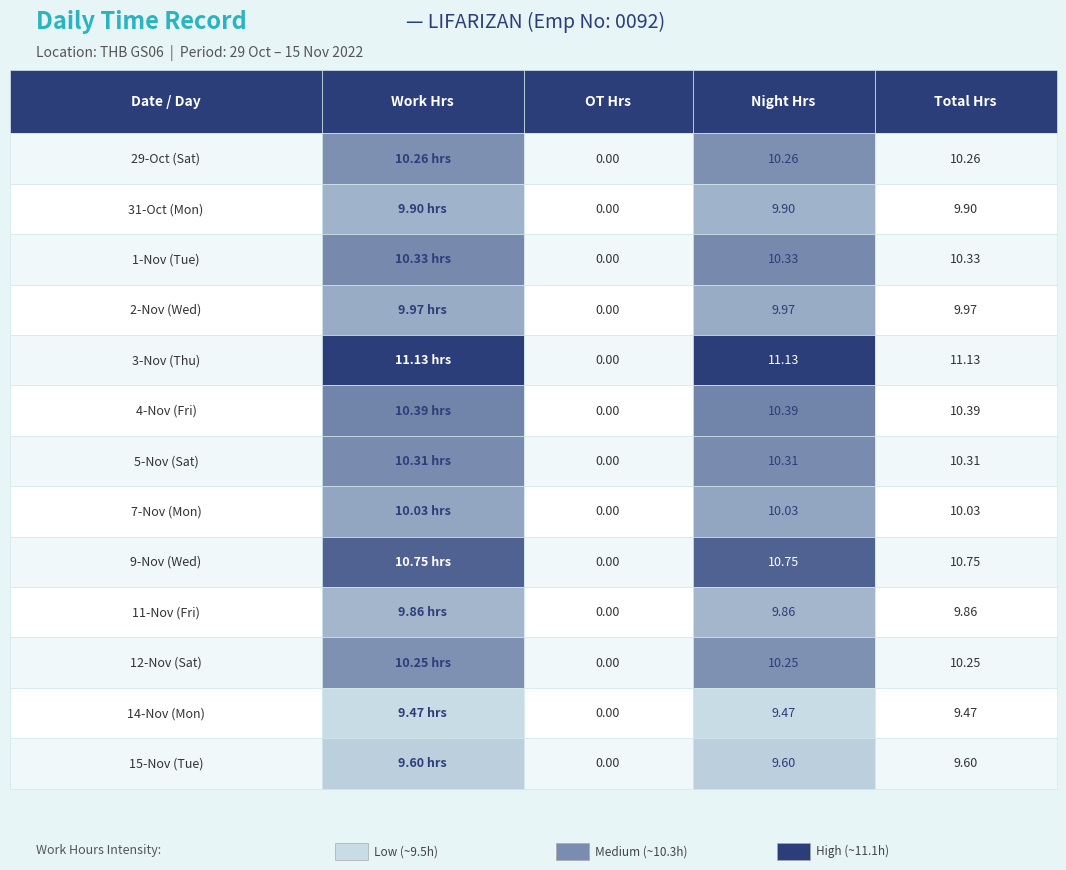

Reading left to right, extract all data points from this chart.

29-Oct (Sat): 0.0	10.3	10.3
31-Oct (Mon): 0.0	9.9	9.9
1-Nov (Tue): 0.0	10.3	10.3
2-Nov (Wed): 0.0	10.0	10.0
3-Nov (Thu): 0.0	11.1	11.1
4-Nov (Fri): 0.0	10.4	10.4
5-Nov (Sat): 0.0	10.3	10.3
7-Nov (Mon): 0.0	10.0	10.0
9-Nov (Wed): 0.0	10.8	10.8
11-Nov (Fri): 0.0	9.9	9.9
12-Nov (Sat): 0.0	10.2	10.2
14-Nov (Mon): 0.0	9.5	9.5
15-Nov (Tue): 0.0	9.6	9.6